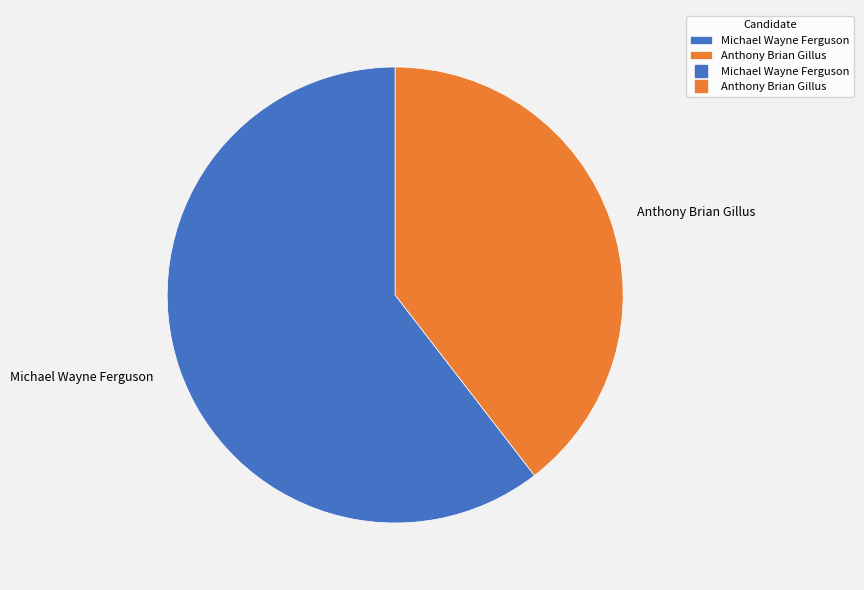

Approximately how many times larger is the value at Anthony Brian Gillus compared to Michael Wayne Ferguson?

0.7